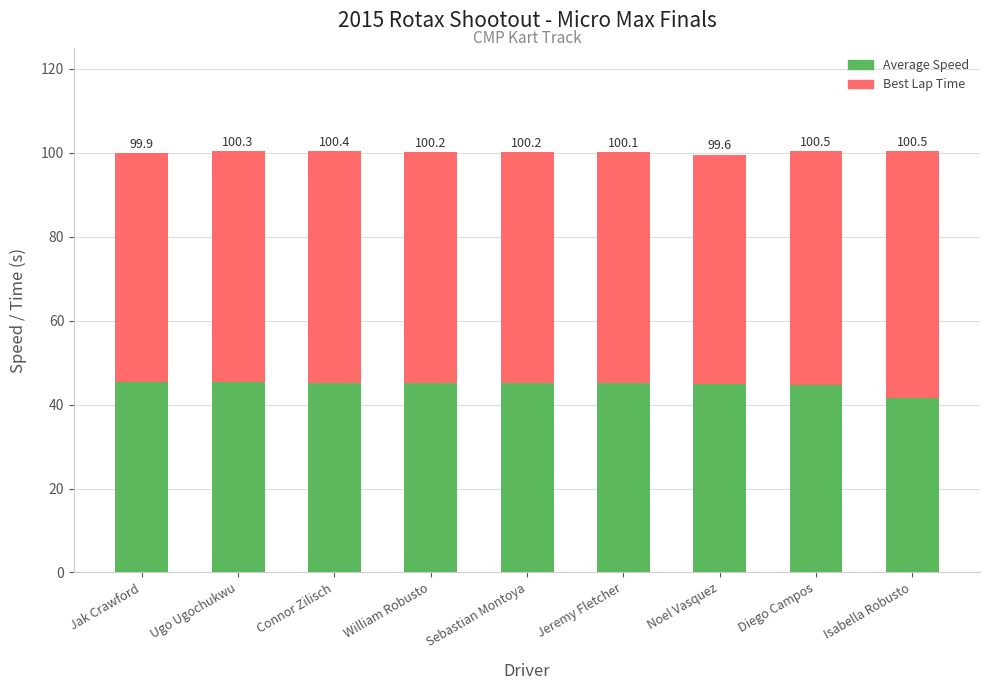

What are all the series names shown in the legend?

Average Speed, Best Lap Time